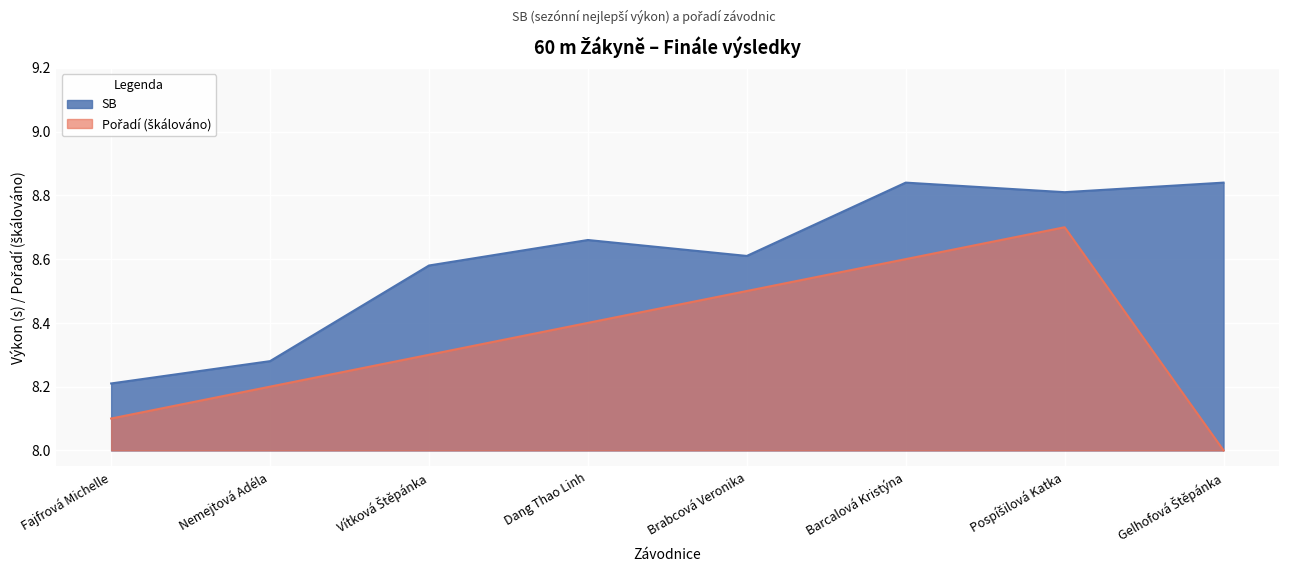

What value does the Pořadí series have at Nemejtová Adéla?

8.2